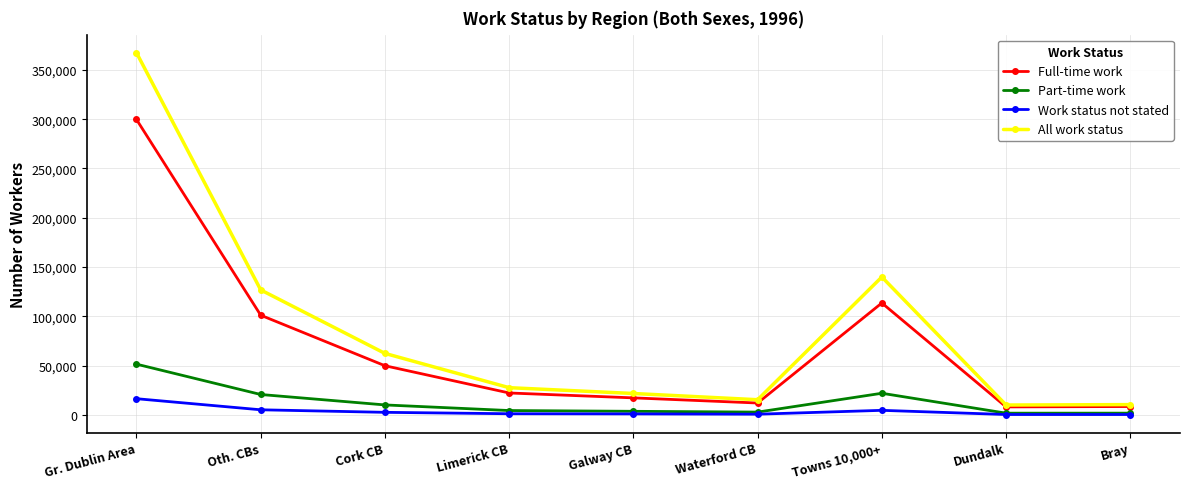

Which series changed the most between Waterford CB and Towns 10,000+?

All work status